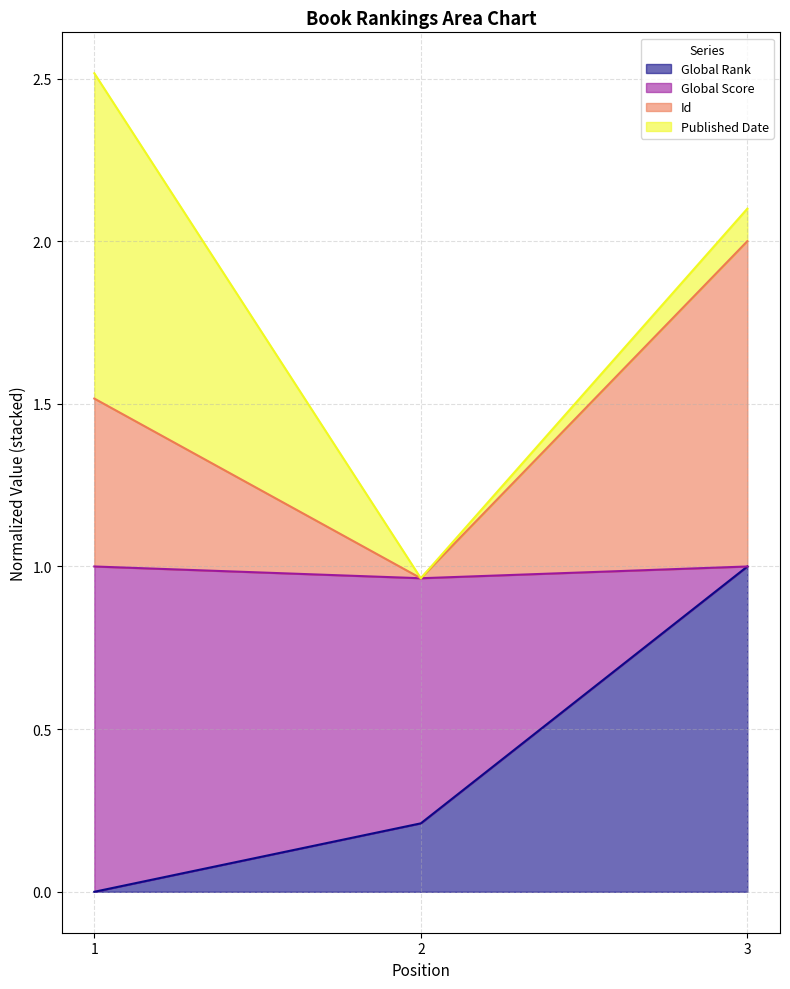

List the labels in order of Global Rank value, largest first.

3, 2, 1